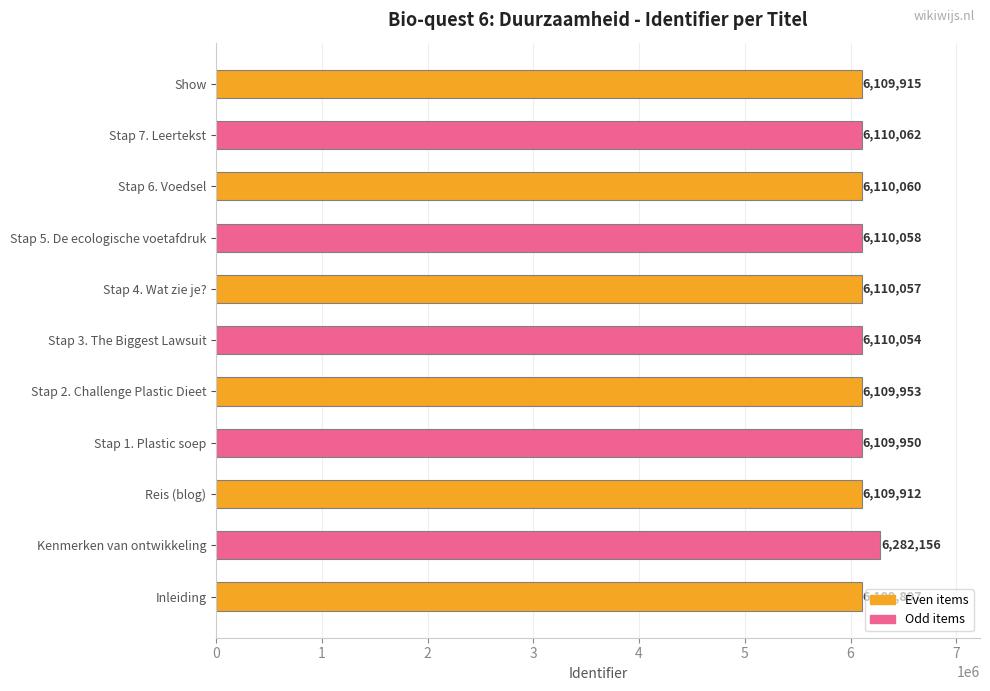

At which category does the chart reach its peak across all series?

Kenmerken van ontwikkeling